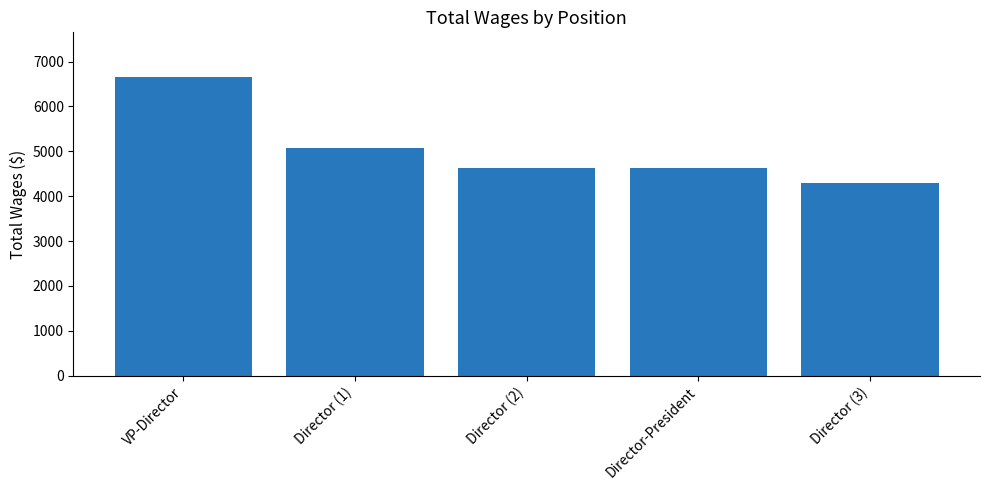

Which has a higher value, Director (1) or Director (2)?

Director (1)